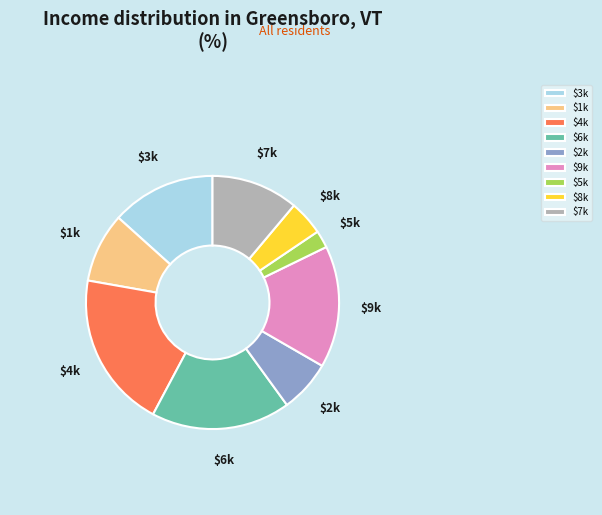

Rank the categories by value from highest to lowest.

$4k, $6k, $9k, $3k, $7k, $1k, $2k, $8k, $5k